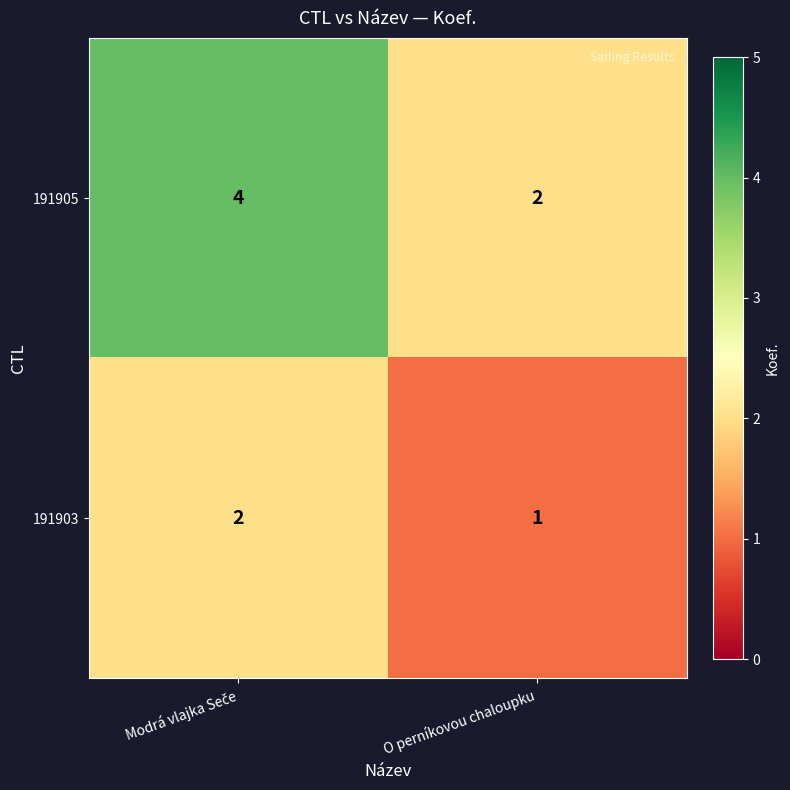

List the series in order of their overall mean, highest first.

191905, 191903